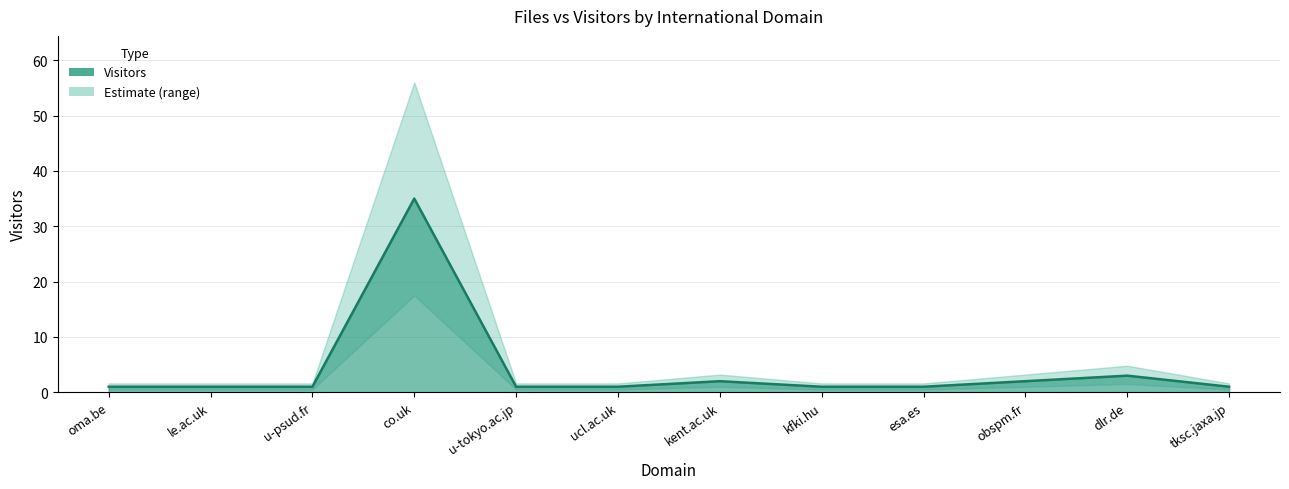

At which category does the chart reach its peak across all series?

co.uk